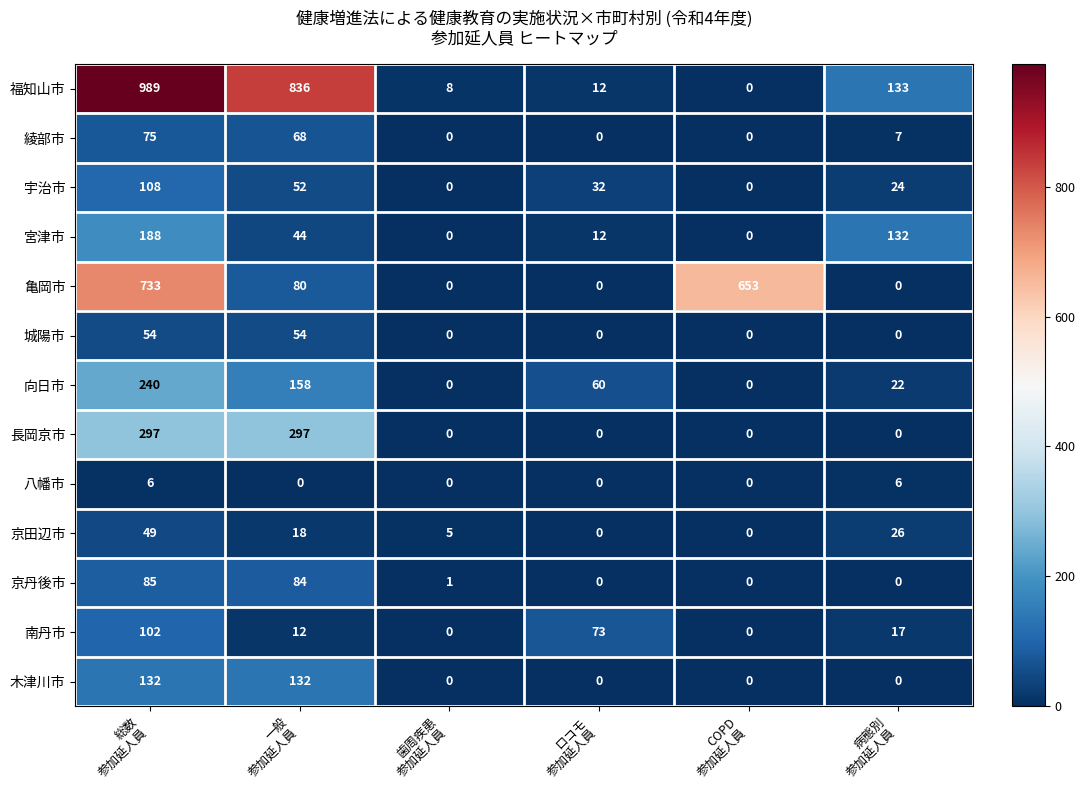

Between 歯周疾患
参加延人員 and COPD
参加延人員, which series saw the biggest shift?

亀岡市